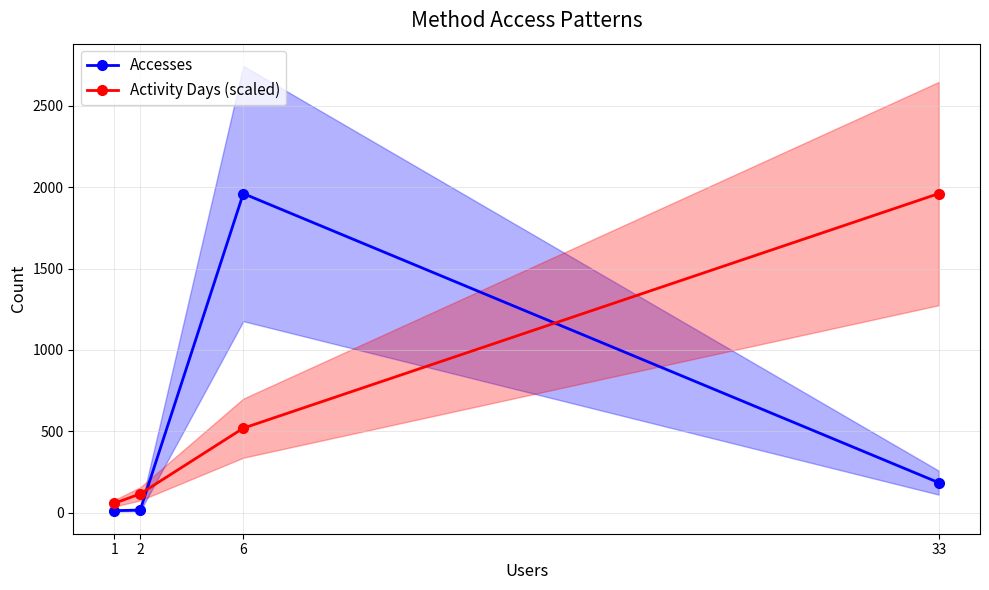

What is the difference between the maximum and minimum values in the Activity Days (scaled) series?

1903.3